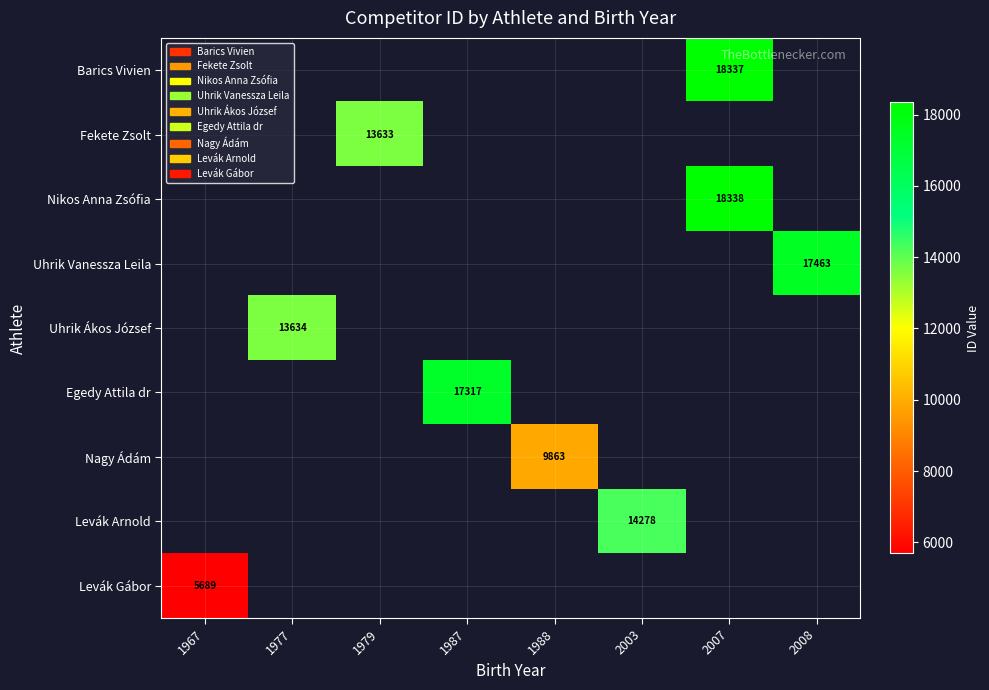

The value of Levák Arnold at 2003 is 14278. True or false?

True